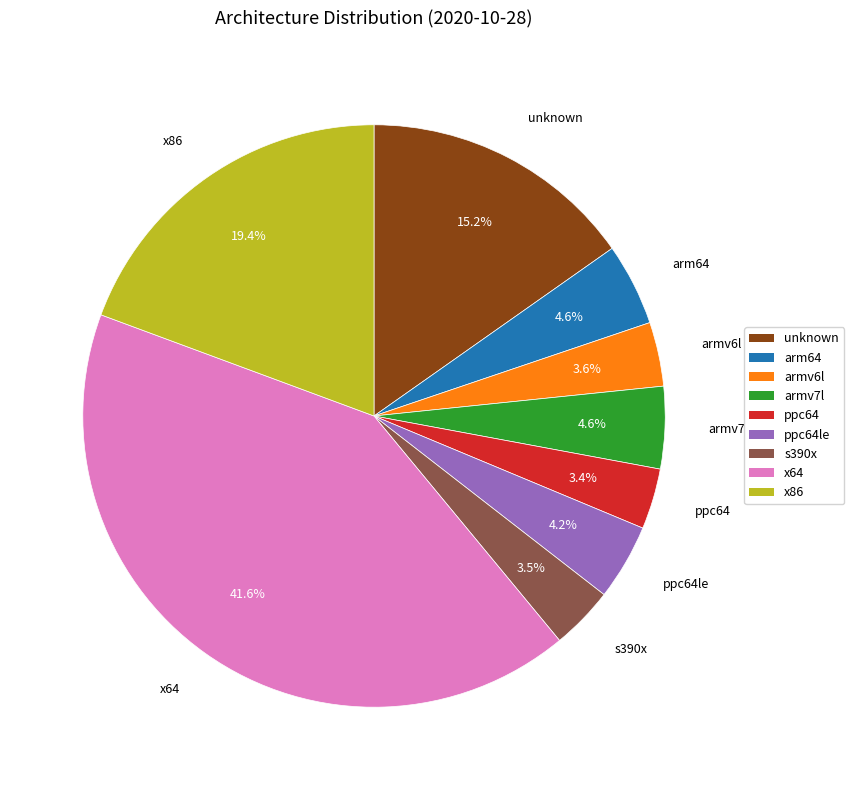

The armv6l slice represents 15% of the pie. True or false?

False